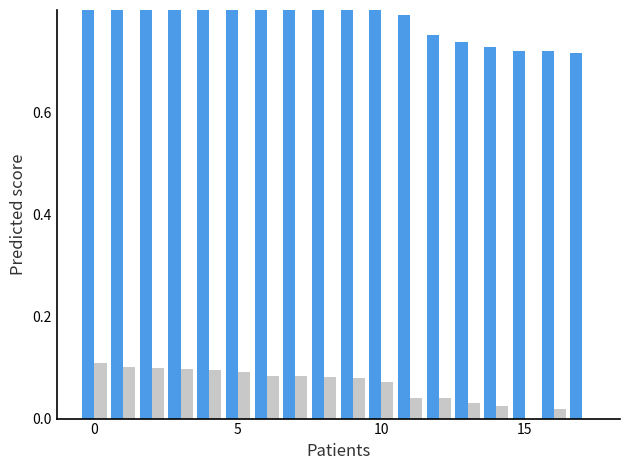

Count the number of categories in the chart.

18